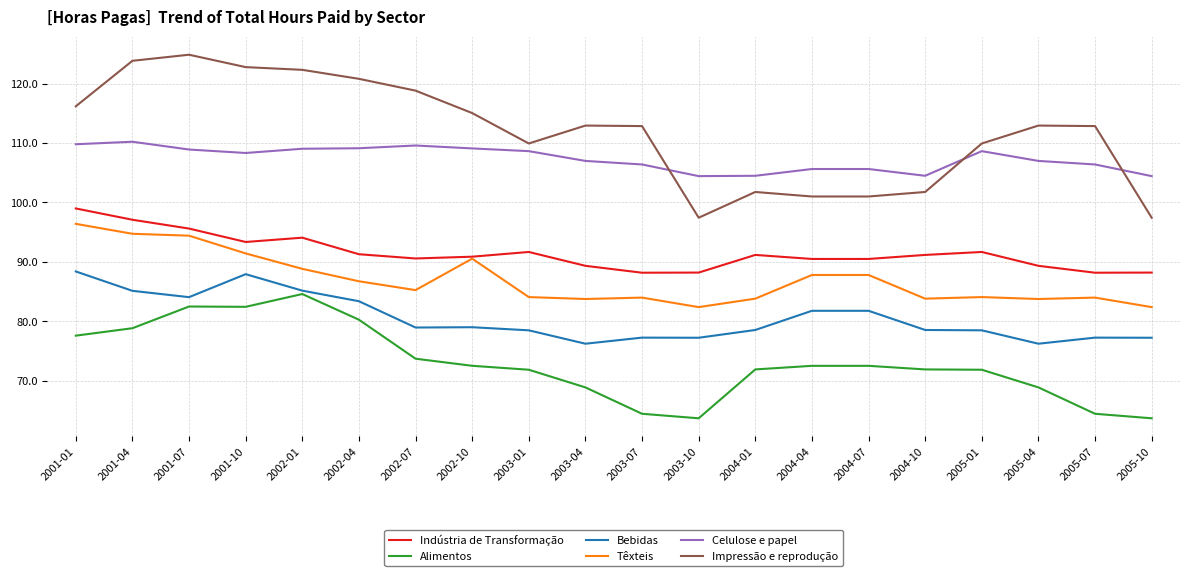

What is the total value across all series at 2005-07?

533.2